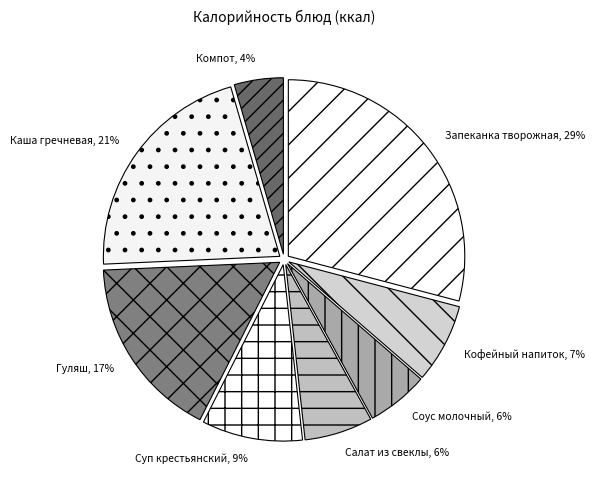

Is there a majority slice in this chart?

No